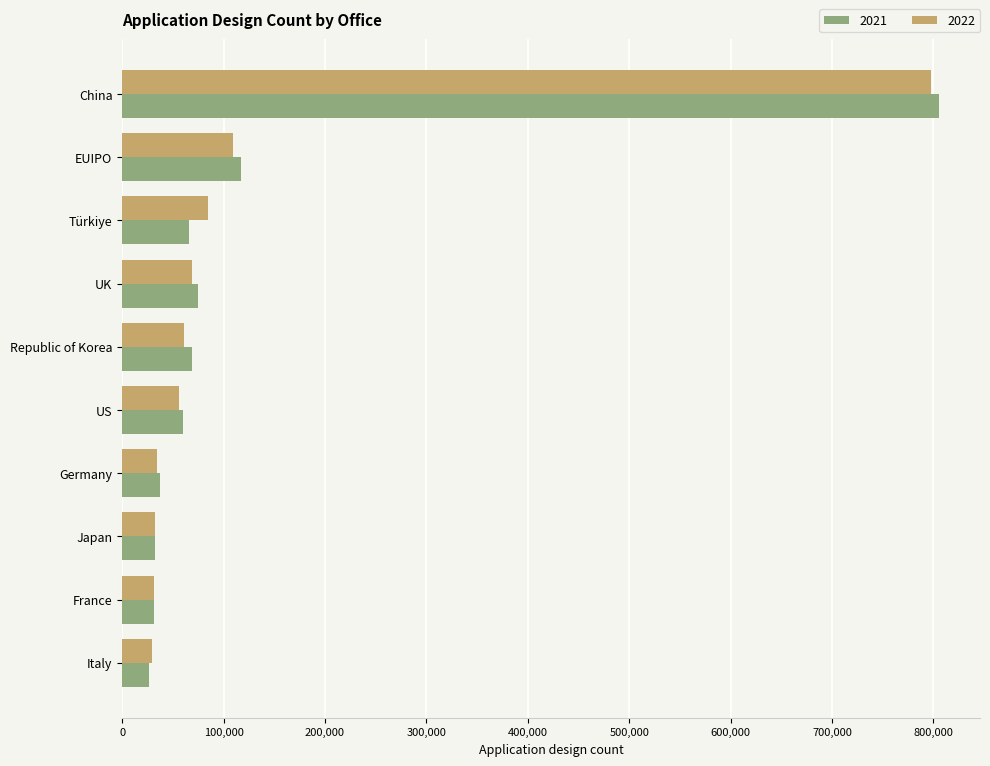

What is the difference between the highest and lowest values at France?

332